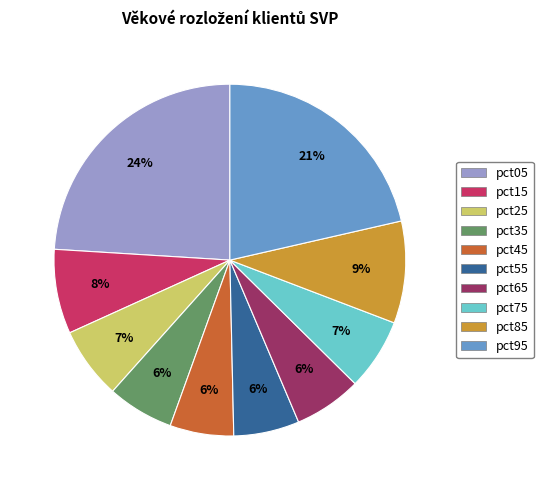

To the nearest percent, what portion does pct95 represent?

21%